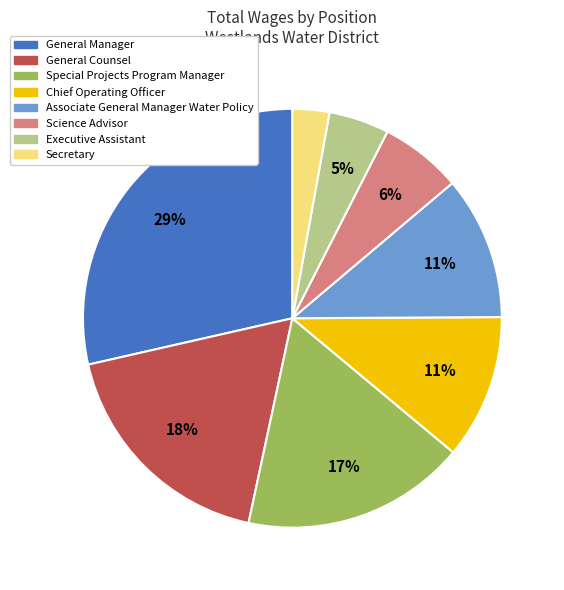

Which slice is the smallest?

Secretary